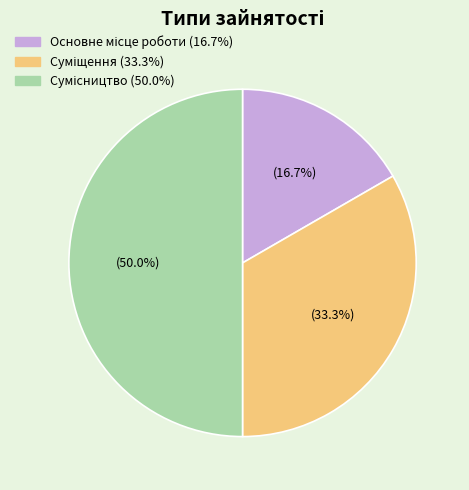

How many slices are in this pie chart?

3